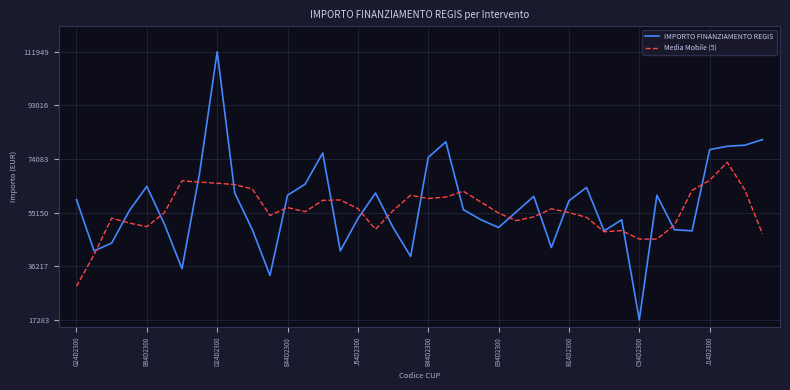

Which series has the widest spread of values?

IMPORTO FINANZIAMENTO REGIS